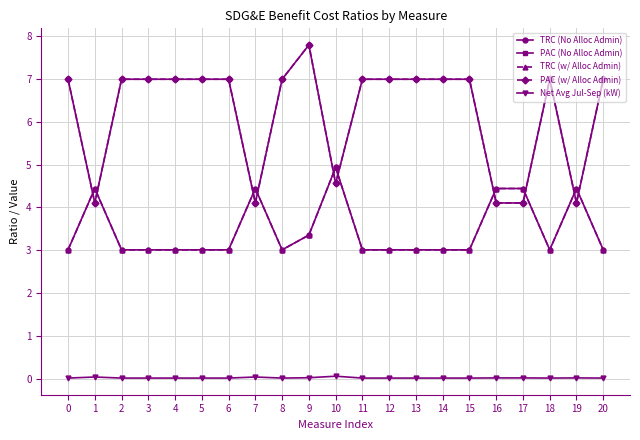

True or false: PAC (w/ Alloc Admin) has a value of 7.0 at 15.

True